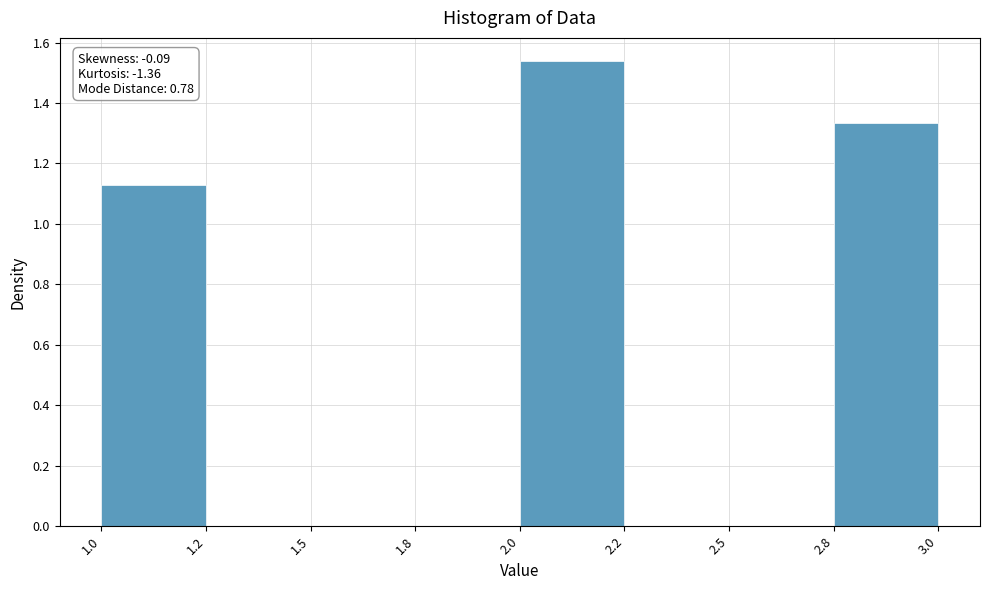

What is the change in value from 1.0 to 2.5?

-1.1